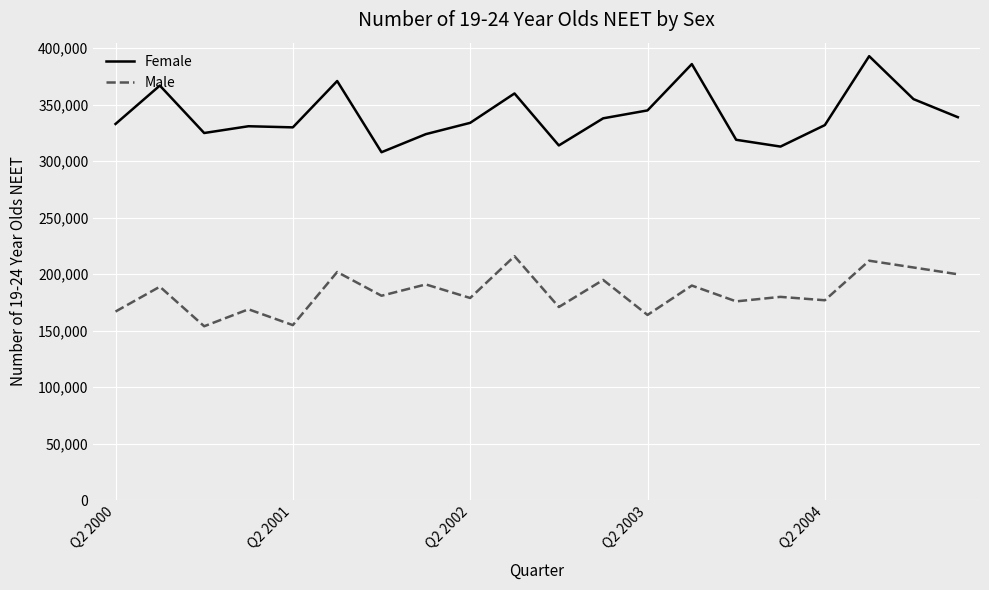

What are all the series names shown in the legend?

Female, Male